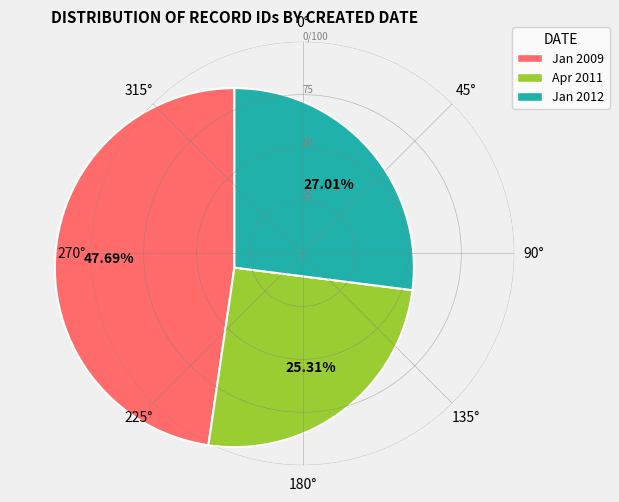

Is there a majority slice in this chart?

No